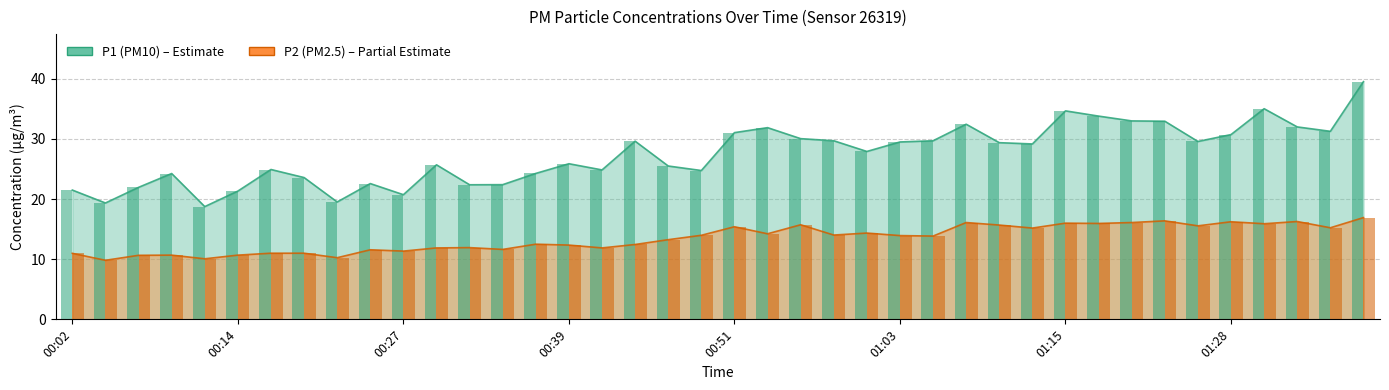

Count the number of data series in this chart.

2